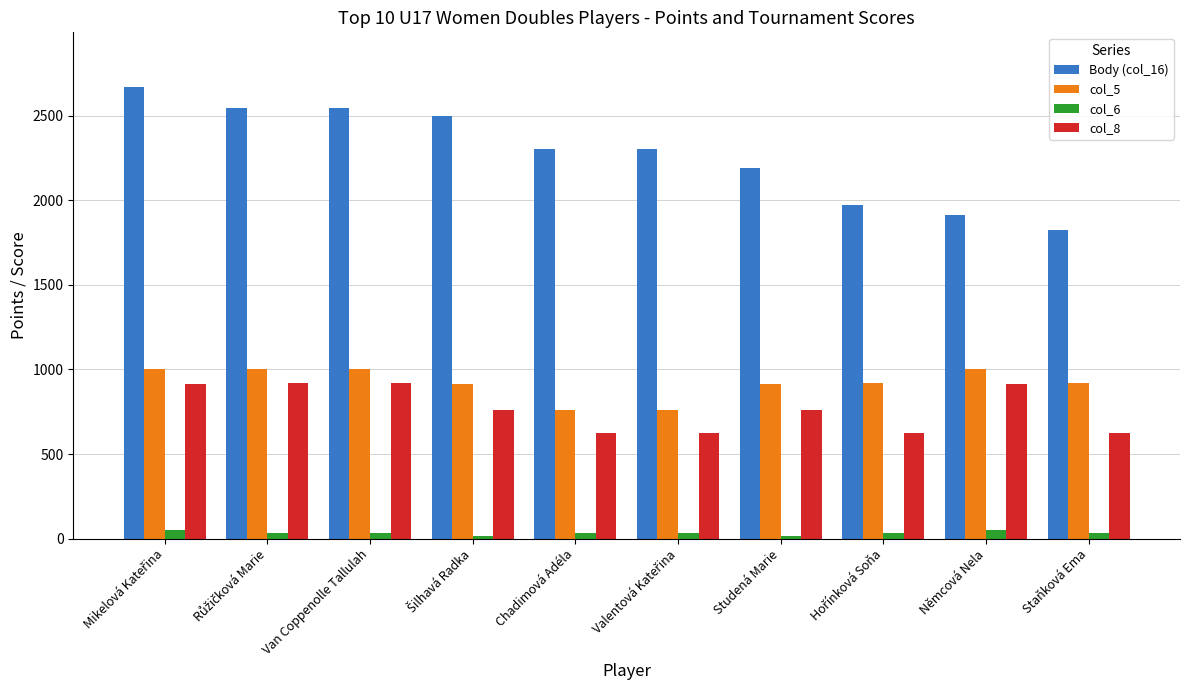

Which series has the largest range (max minus min)?

Body (col_16)